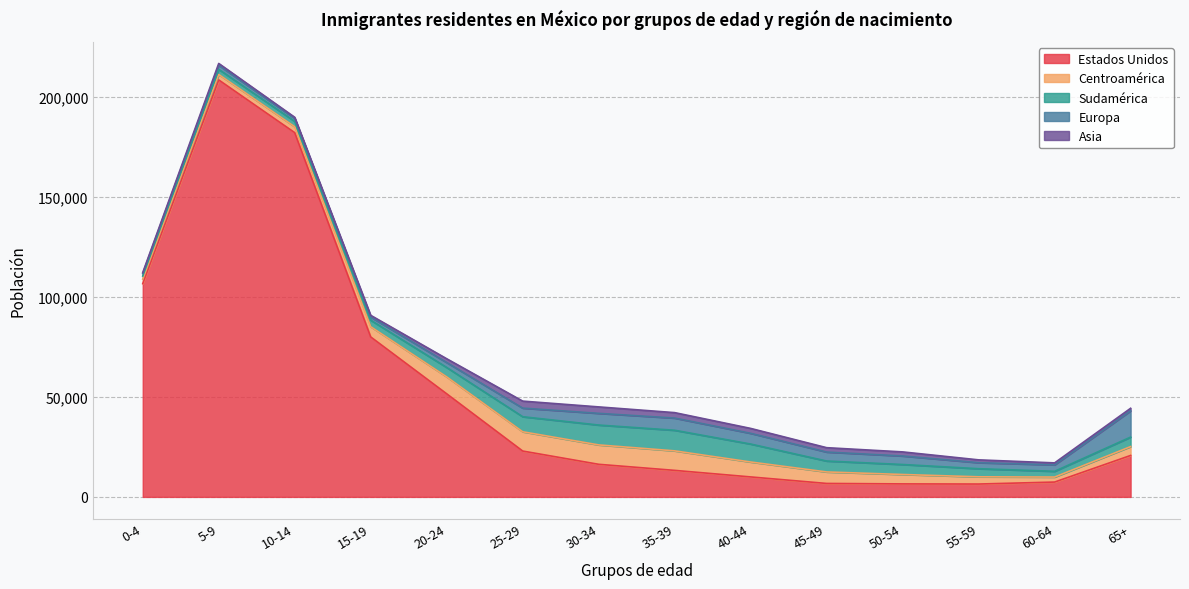

What is the greatest value displayed?

208507.4